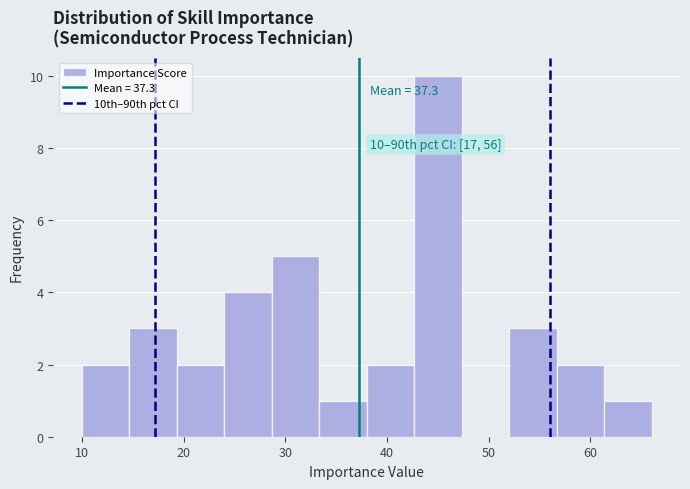

Which range on the x-axis has the tallest bar?

43 to 47